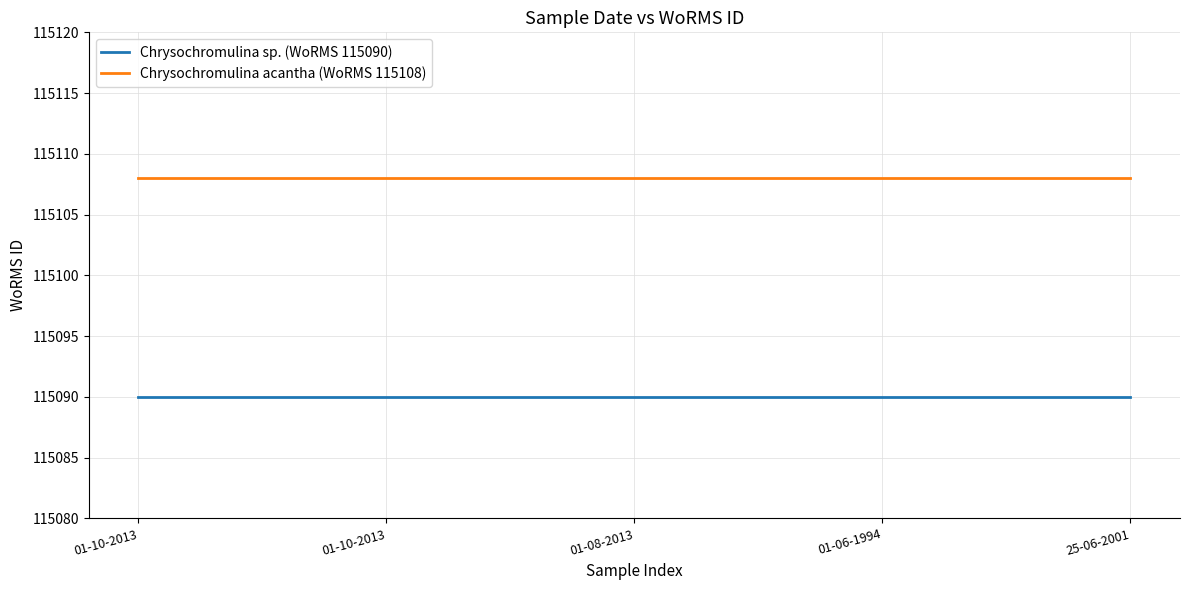

What is the minimum value for Chrysochromulina acantha (WoRMS 115108)?

115108